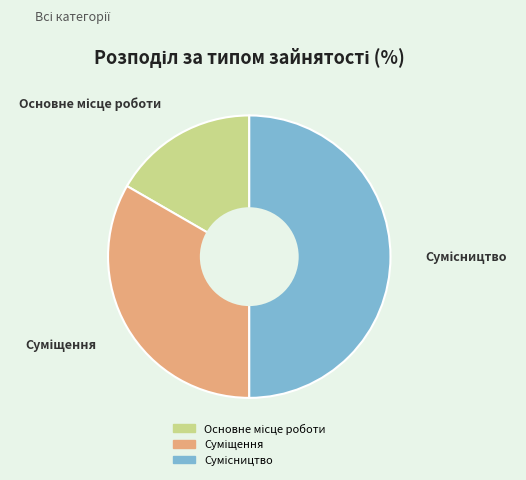

Is there a majority slice in this chart?

No